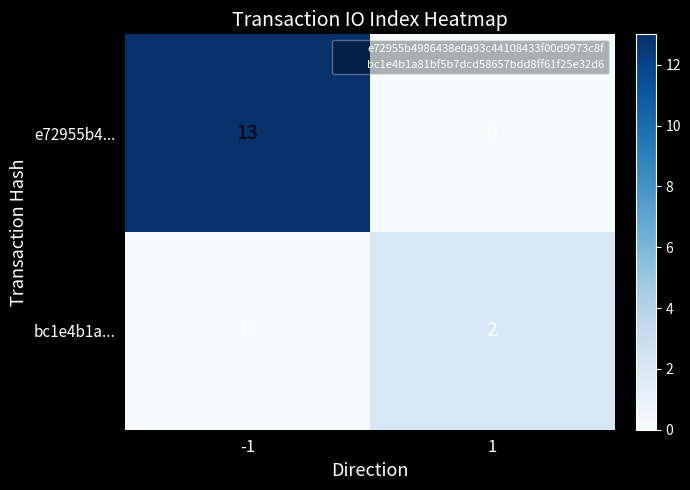

What is the difference between the e72955b4... values at -1 and 1?

13